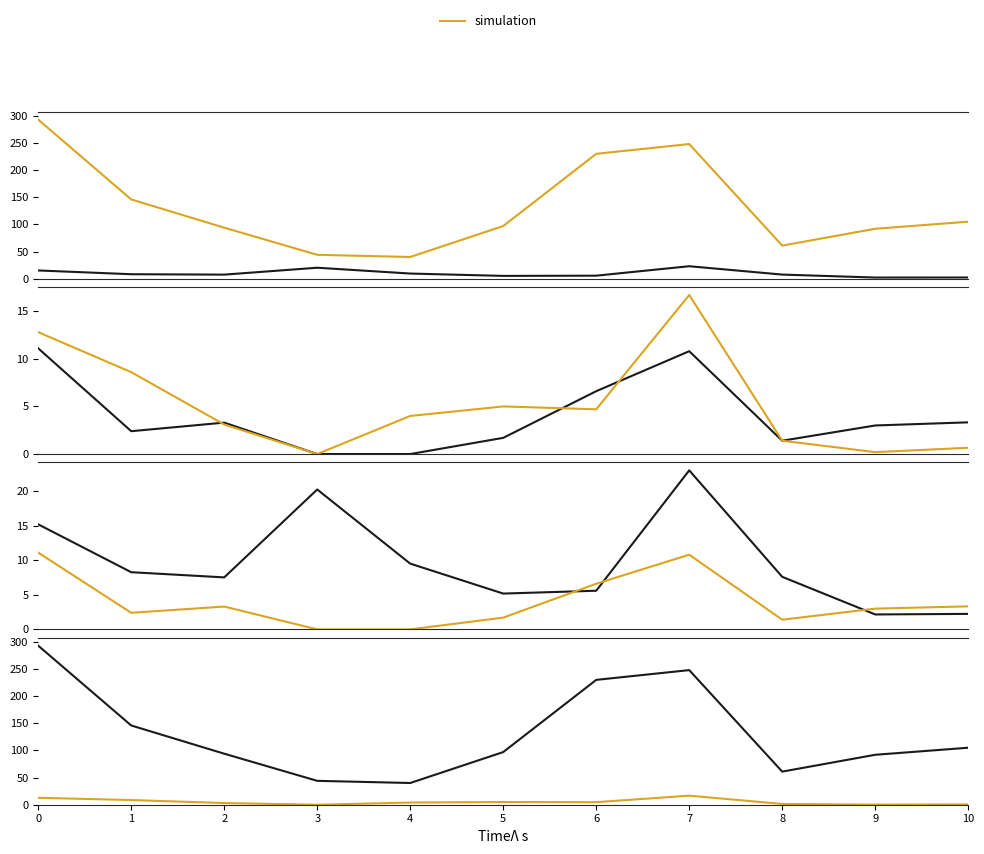

True or false: simulation has a value of -7.7 at 3.

False